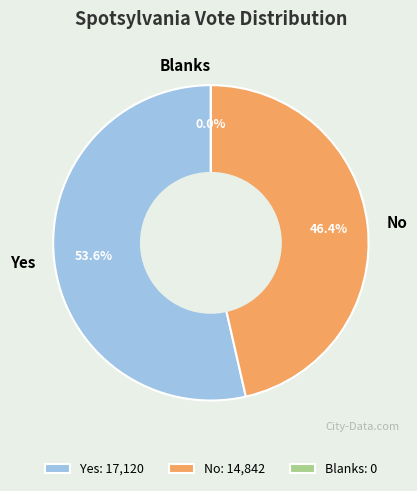

The Blanks slice represents 0% of the pie. True or false?

True